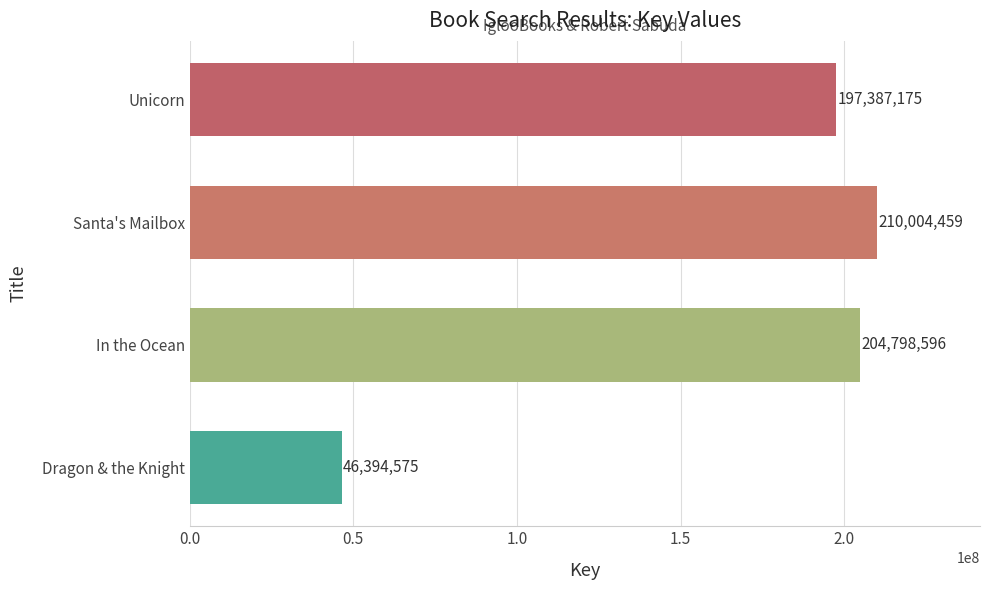

How many data points does each series have?

4